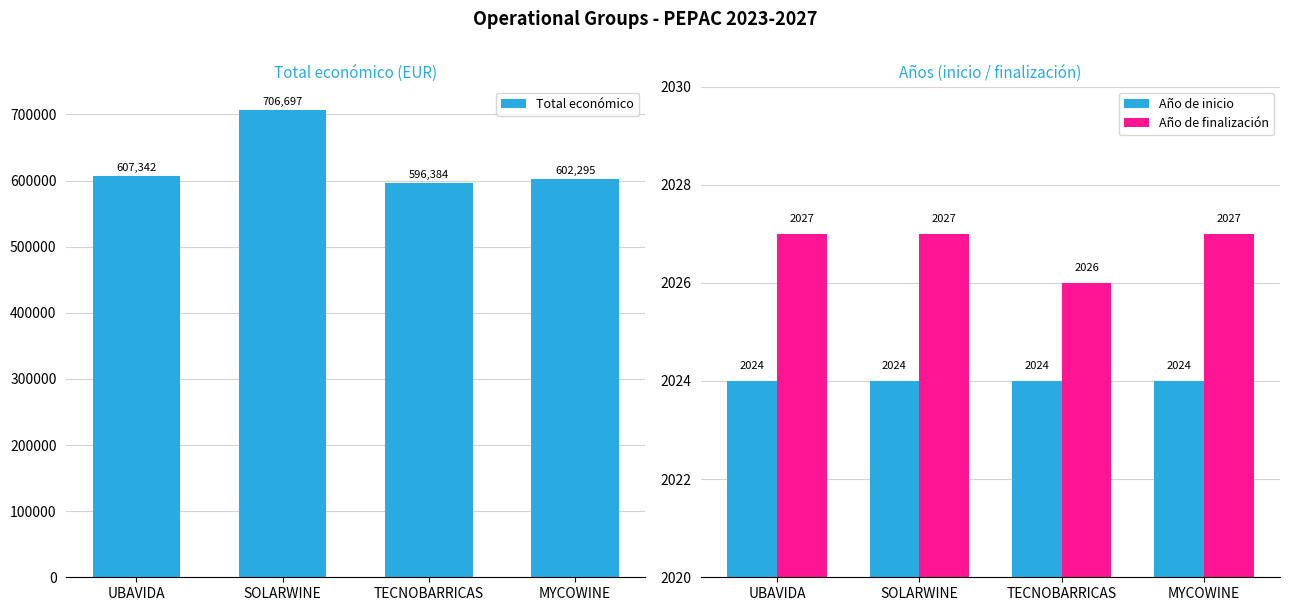

What is the sum of the Total económico values at MYCOWINE and SOLARWINE?

1308992.4